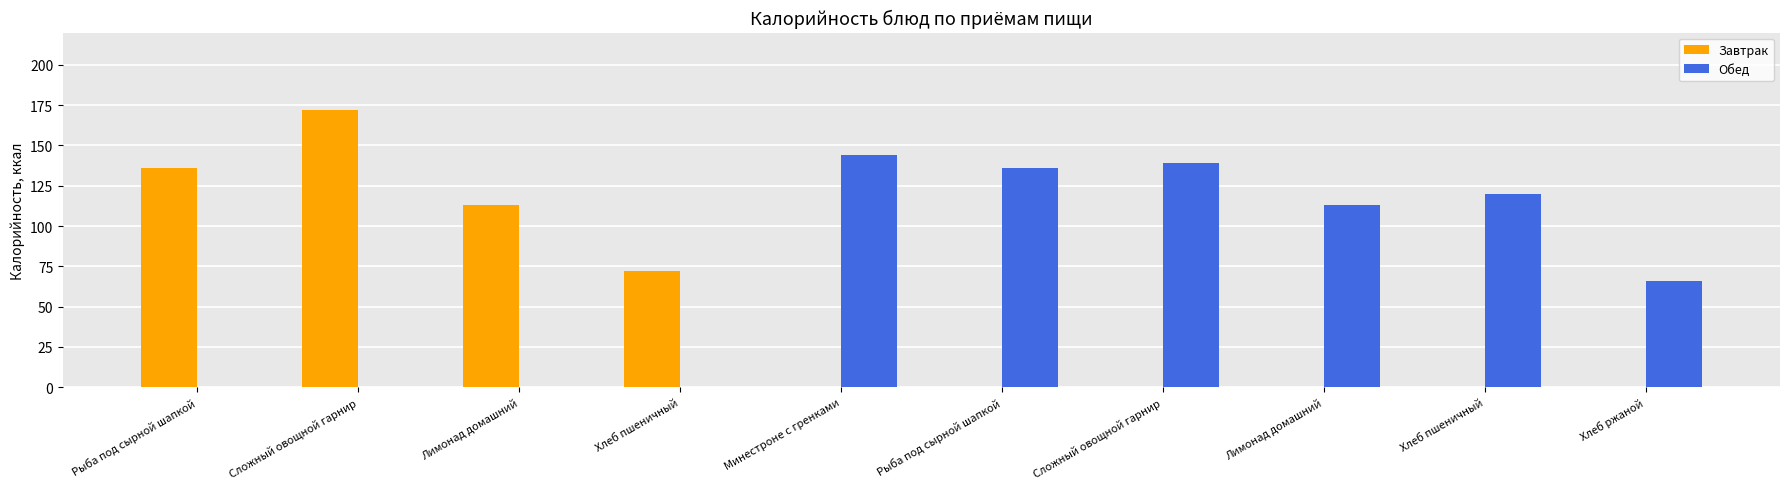

Is the value of Завтрак at Хлеб пшеничный greater than the value of Обед at Рыба под сырной шапкой?

Yes